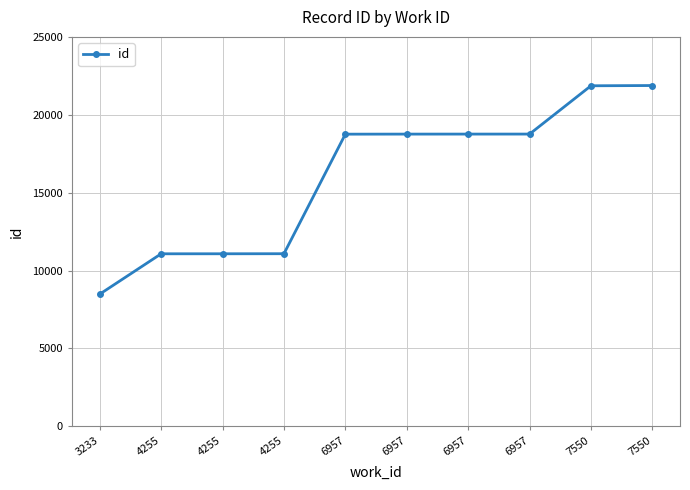

Does the chart have visible grid lines?

Yes